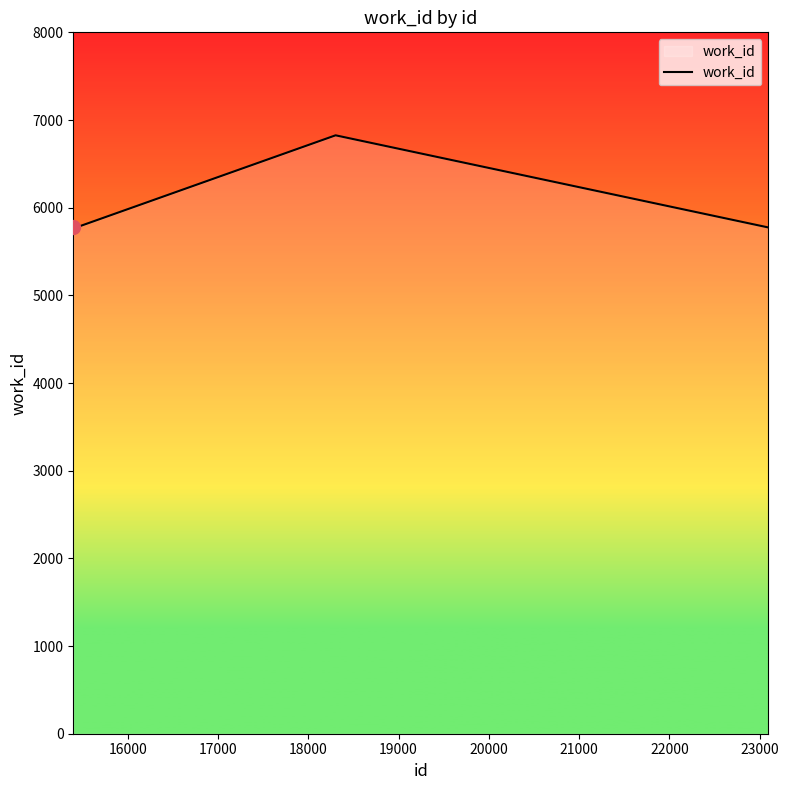

What is the sum of all values?

61950